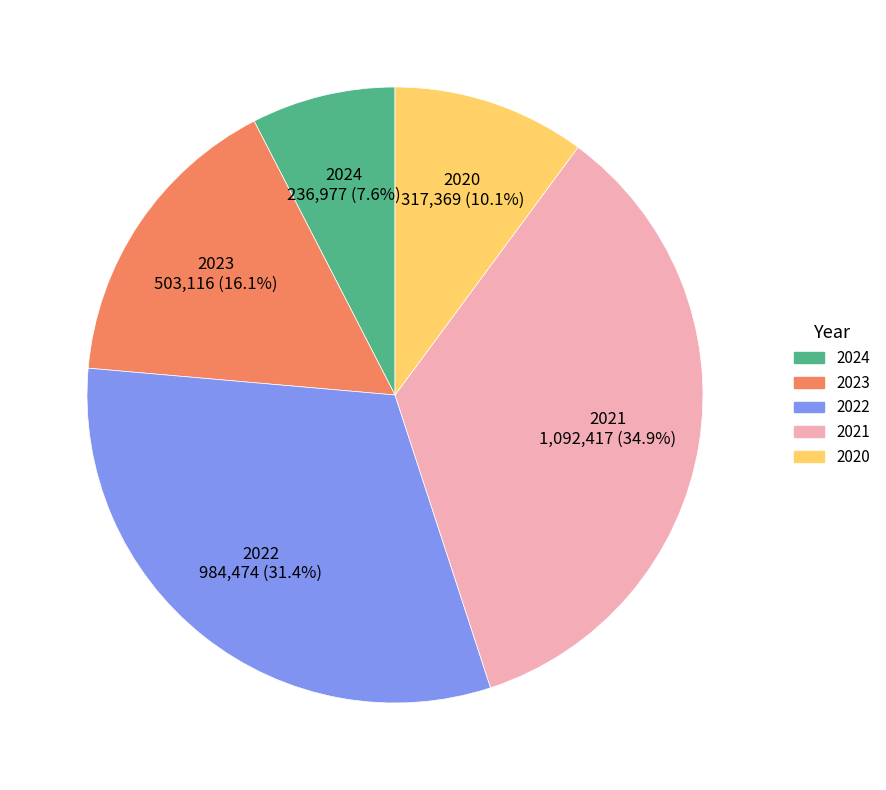

Is there a majority slice in this chart?

No